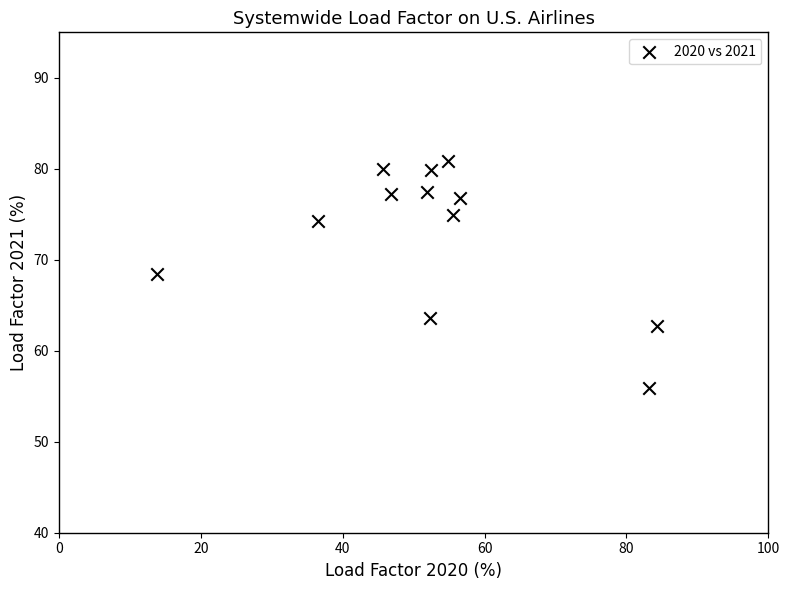

What is the average Y value?

72.7